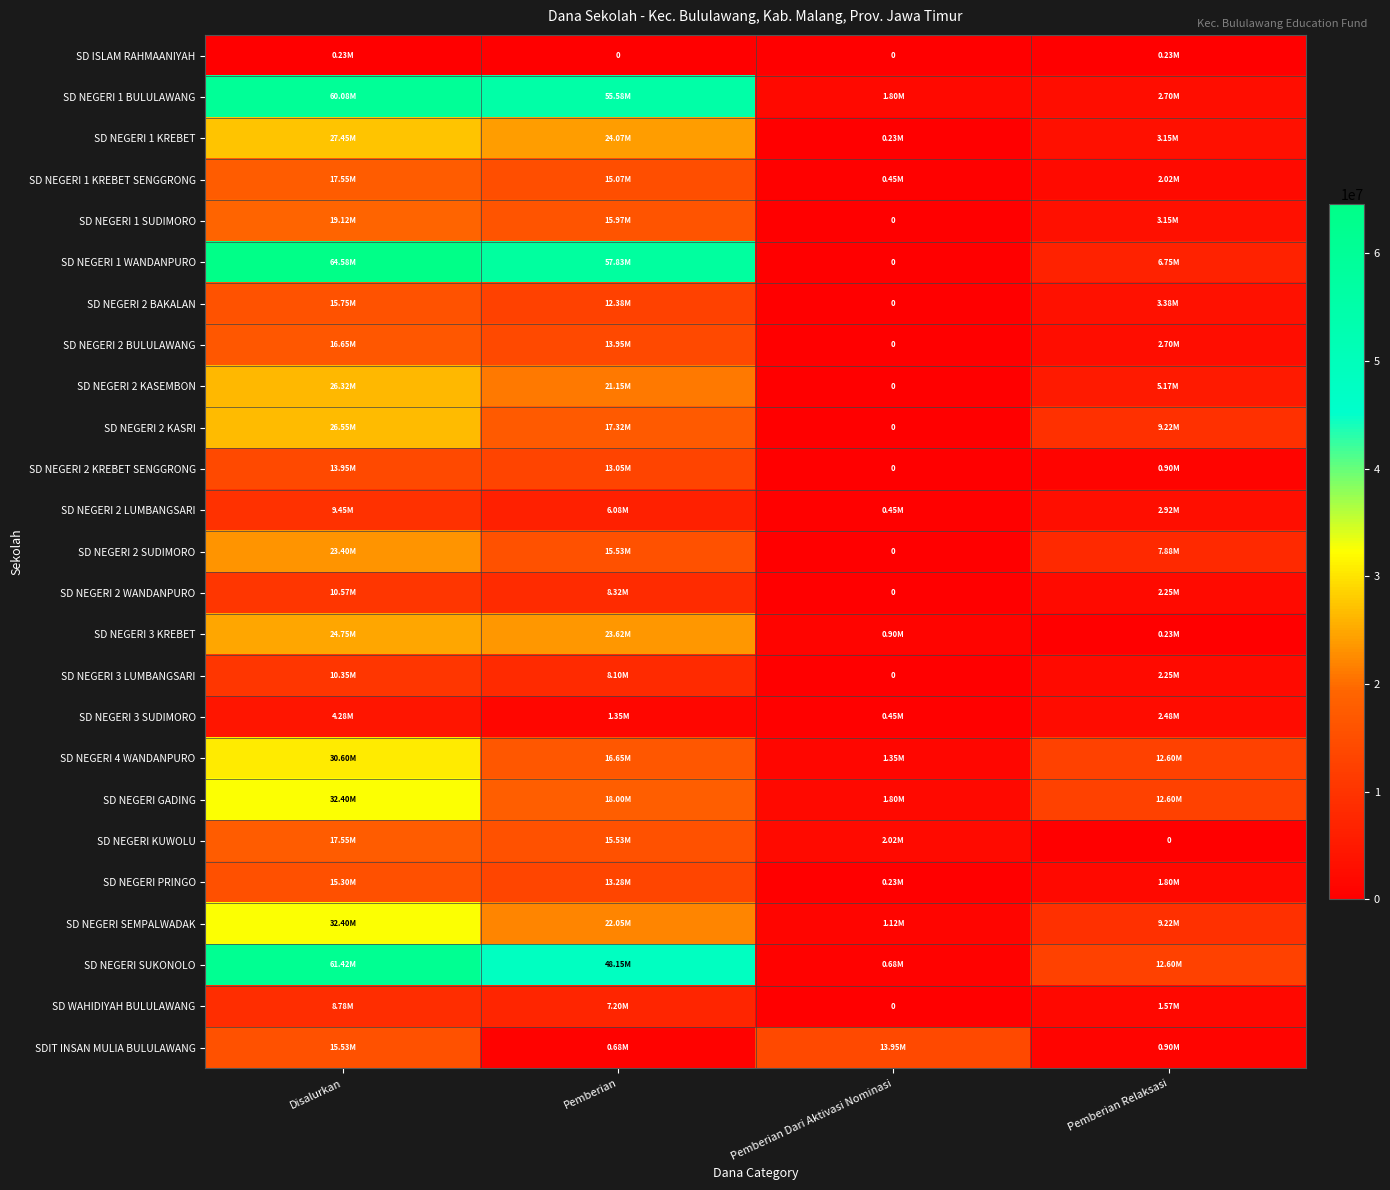

At how many categories does at least one series exceed 42591657?

2